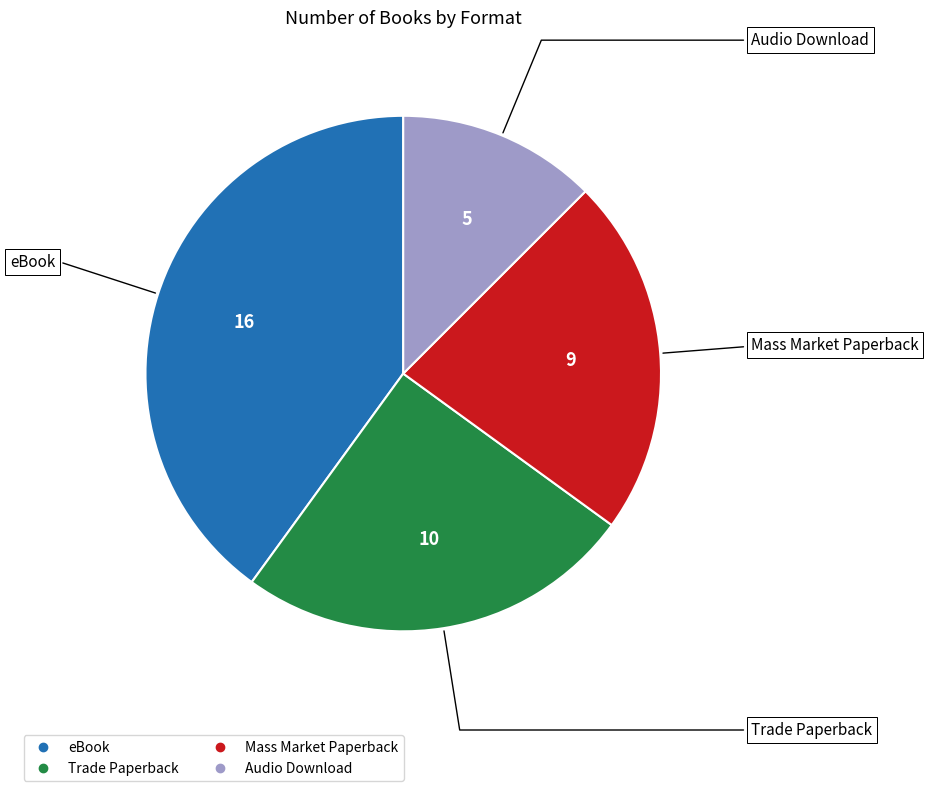

How many segments does this pie chart have?

4